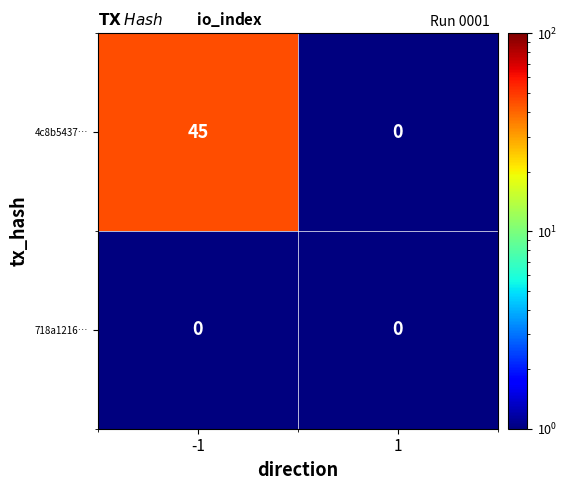

Is the value of 718a1216… at -1 greater than the value of 4c8b5437… at -1?

No